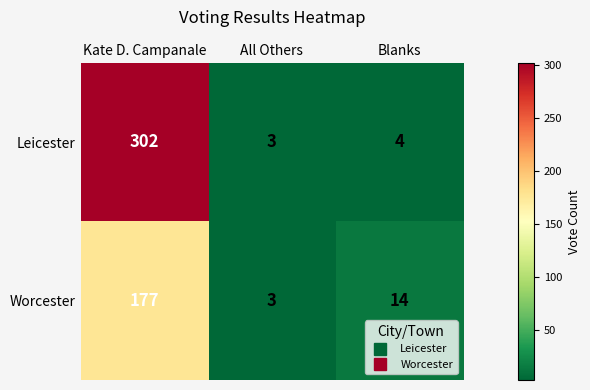

Is it true that Leicester equals 1 at All Others?

False